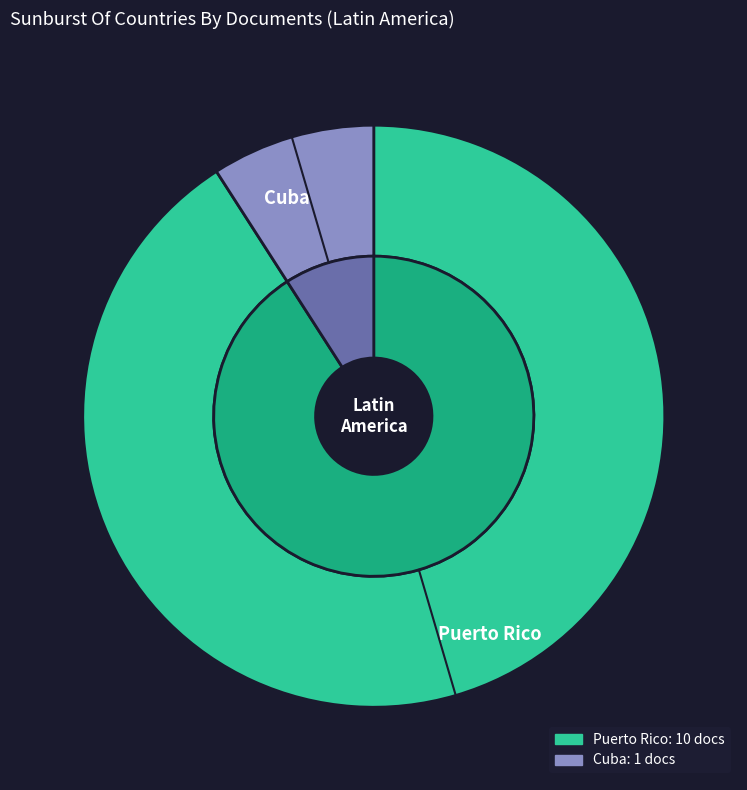

What percentage do Puerto Rico and Cuba together represent?

100.0%